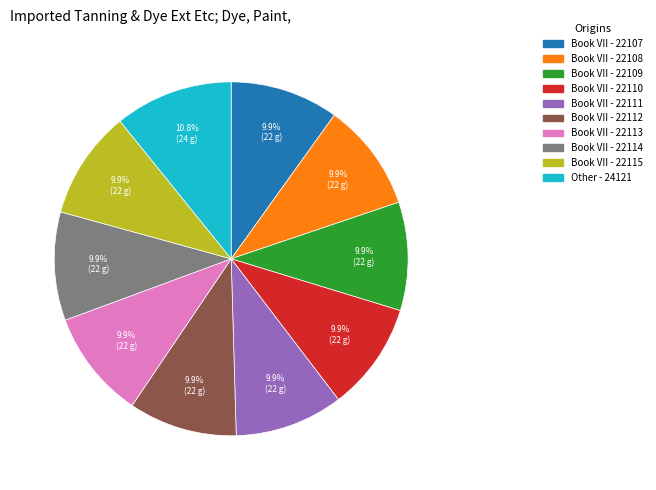

Which category has the biggest portion of the pie?

Other - 24121